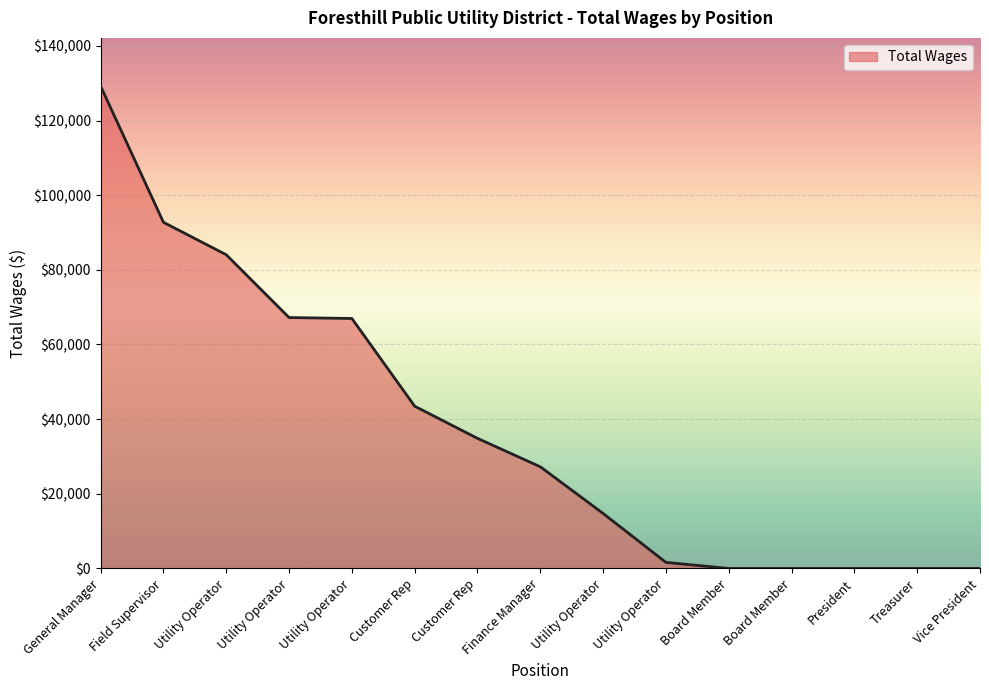

Reading left to right, extract all data points from this chart.

General Manager=129217	Field Supervisor=92737	Utility Operator=84043	Utility Operator=67215	Utility Operator=66966	Customer Rep=43462	Customer Rep=34848	Finance Manager=27234	Utility Operator=14730	Utility Operator=1620	Board Member=0	Board Member=0	President=0	Treasurer=0	Vice President=0